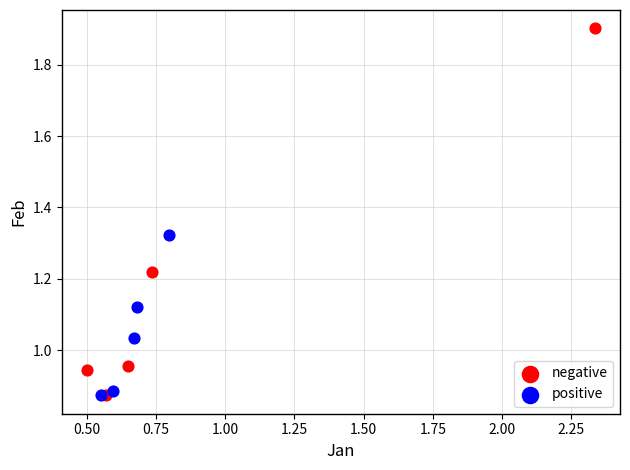

Which series reaches the maximum Y coordinate?

negative